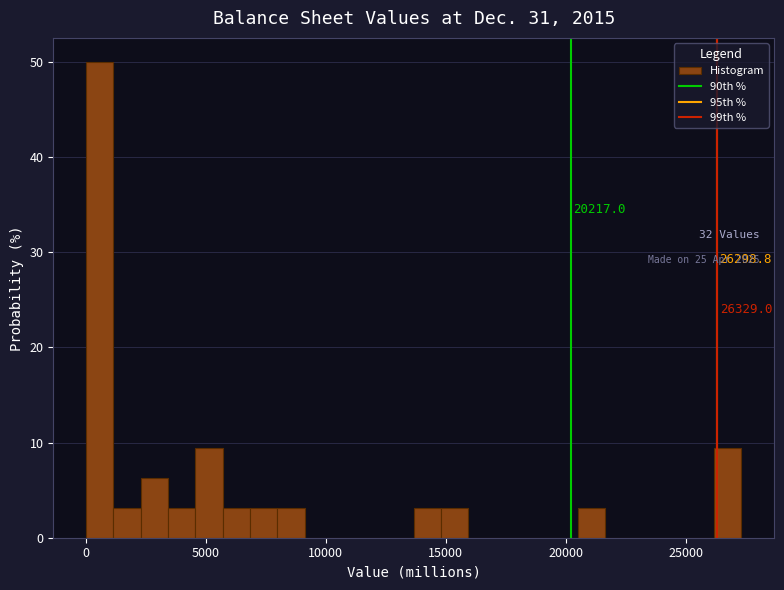

Read against the x-axis, roughly where is the centre of the tallest bar?

500